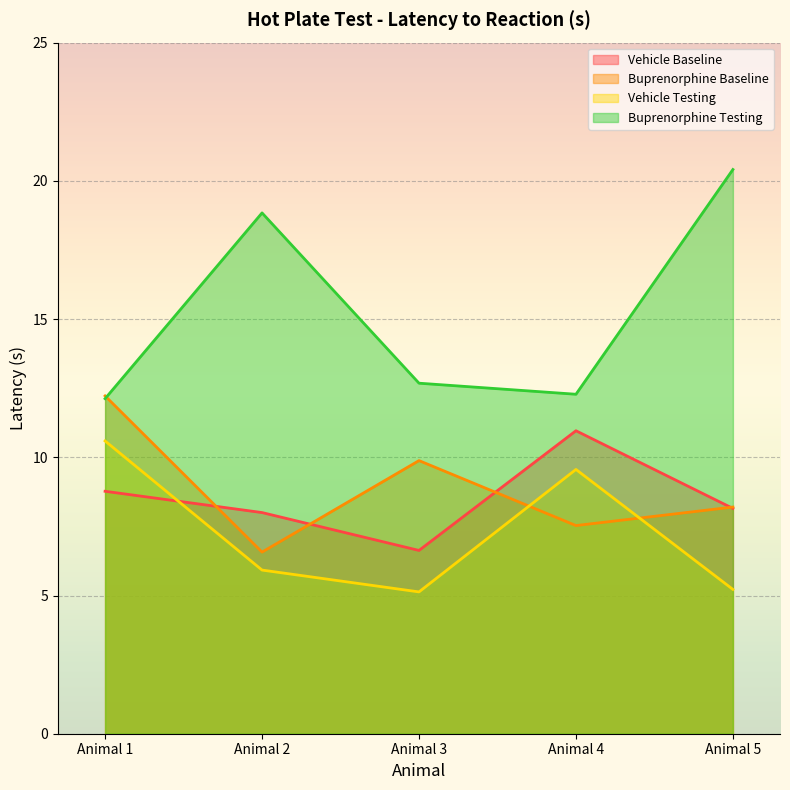

Reading right to left, list all the values displayed in this chart.

Vehicle Baseline: Animal 5=8.2	Animal 4=11.0	Animal 3=6.6	Animal 2=8.0	Animal 1=8.8
Buprenorphine Baseline: Animal 5=8.2	Animal 4=7.5	Animal 3=9.9	Animal 2=6.6	Animal 1=12.2
Vehicle Testing: Animal 5=5.2	Animal 4=9.6	Animal 3=5.1	Animal 2=5.9	Animal 1=10.6
Buprenorphine Testing: Animal 5=20.4	Animal 4=12.3	Animal 3=12.7	Animal 2=18.8	Animal 1=12.1